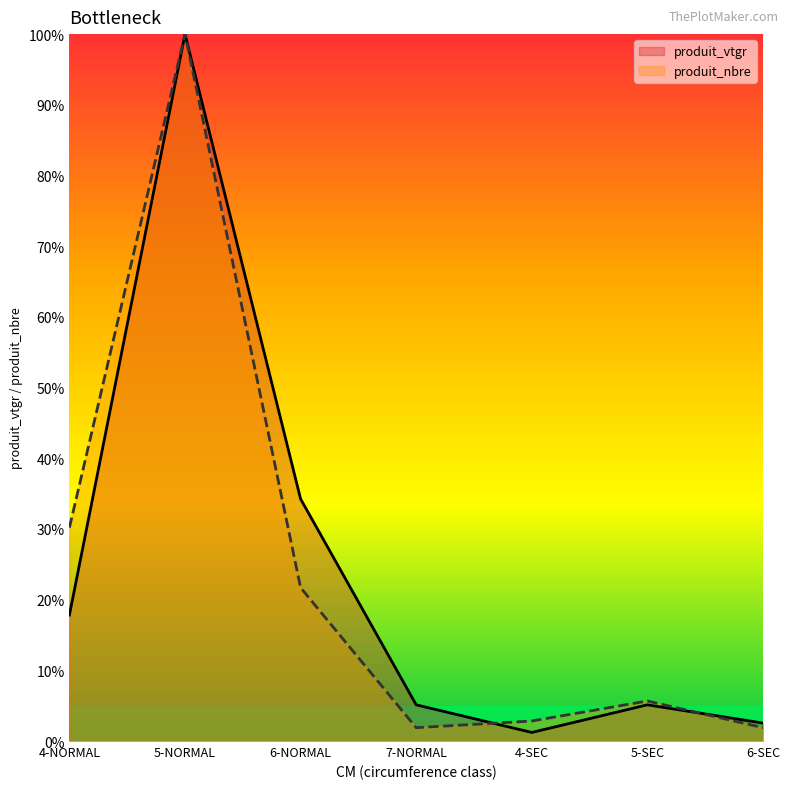

Reading right to left, what are all the values shown in this chart?

produit_vtgr: 2.5	5.1	1.2	5.1	34.2	100.0	17.8
produit_nbre: 1.9	5.7	2.8	1.9	21.7	100.0	30.2